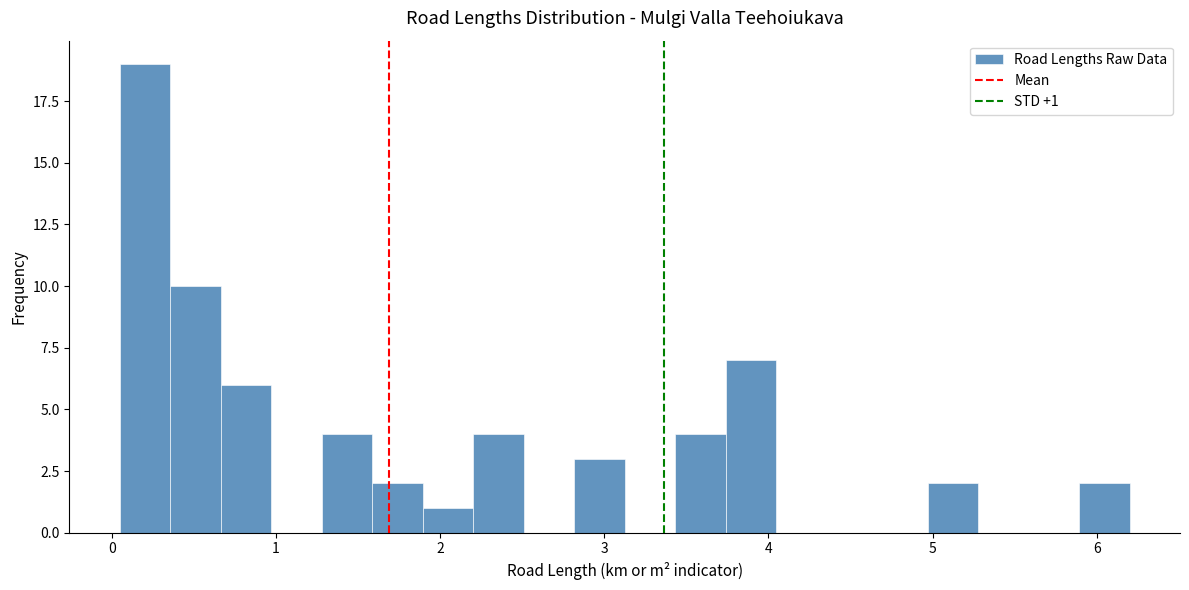

Read against the x-axis, roughly where is the centre of the tallest bar?

0.2